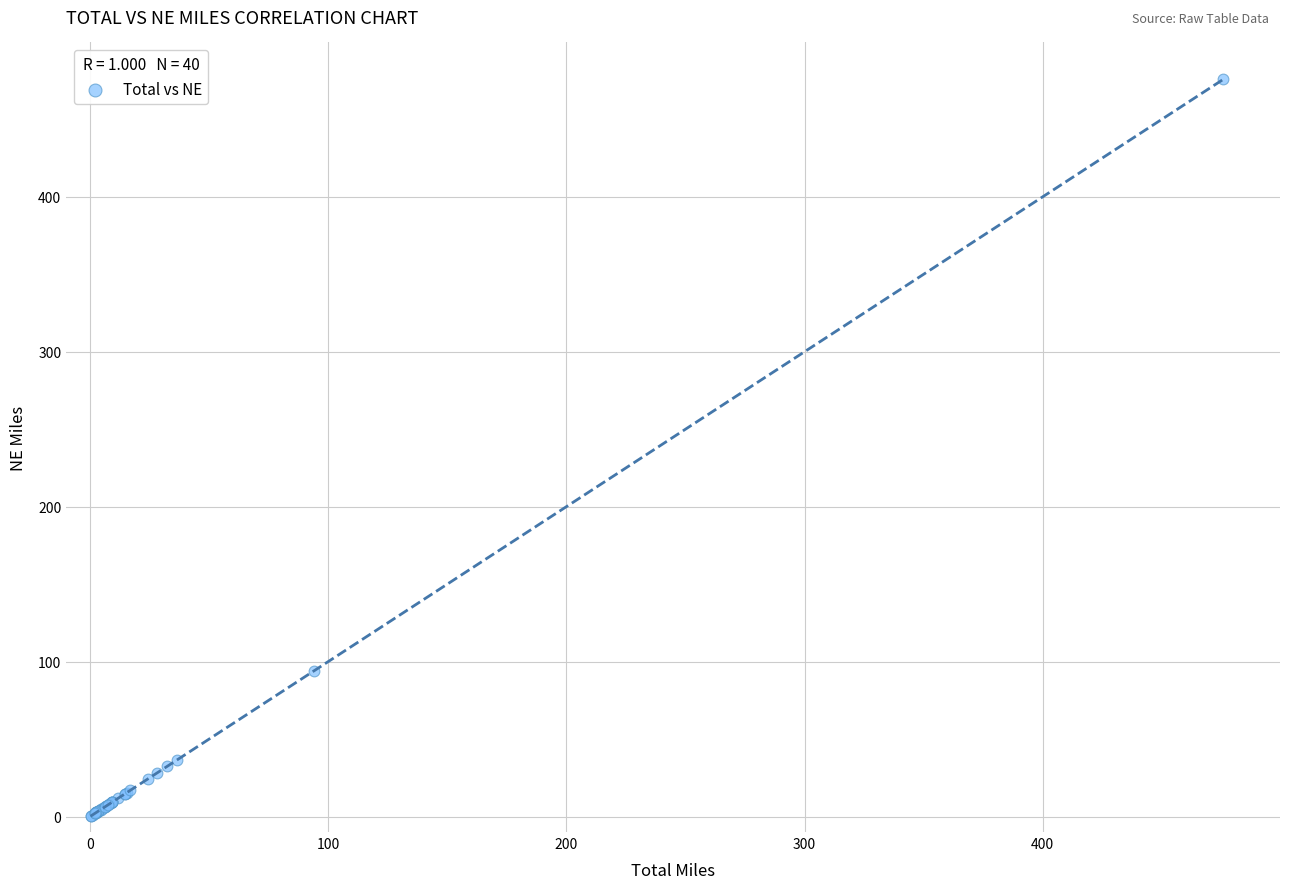

What Y value in the scatter plot is closest to 238?

93.9